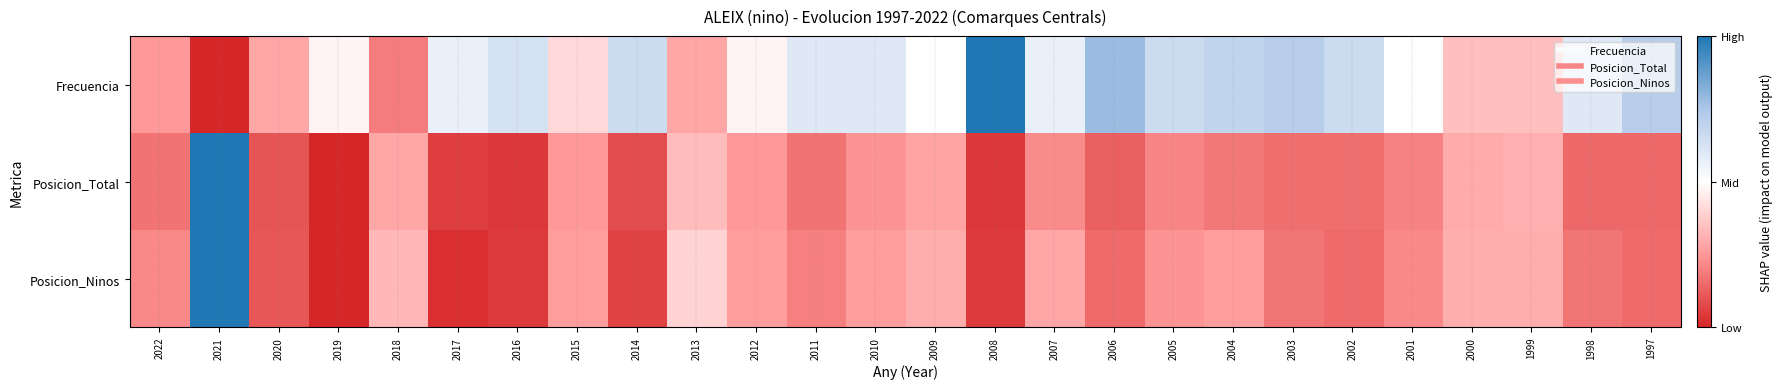

Reading left to right, transcribe all the data shown in this chart.

Frecuencia: 2022=-0.5	2021=-1.0	2020=-0.4	2019=-0.1	2018=-0.6	2017=0.1	2016=0.2	2015=-0.2	2014=0.3	2013=-0.4	2012=-0.1	2011=0.2	2010=0.2	2009=0.0	2008=1.0	2007=0.1	2006=0.6	2005=0.3	2004=0.4	2003=0.4	2002=0.3	2001=0.0	2000=-0.3	1999=-0.3	1998=0.2	1997=0.4
Posicion_Total: 2022=-0.7	2021=1.0	2020=-0.8	2019=-1.0	2018=-0.4	2017=-0.9	2016=-0.9	2015=-0.5	2014=-0.8	2013=-0.3	2012=-0.5	2011=-0.7	2010=-0.5	2009=-0.5	2008=-0.9	2007=-0.6	2006=-0.7	2005=-0.6	2004=-0.6	2003=-0.7	2002=-0.7	2001=-0.6	2000=-0.4	1999=-0.4	1998=-0.7	1997=-0.7
Posicion_Ninos: 2022=-0.6	2021=1.0	2020=-0.8	2019=-1.0	2018=-0.3	2017=-1.0	2016=-0.9	2015=-0.5	2014=-0.9	2013=-0.2	2012=-0.5	2011=-0.6	2010=-0.5	2009=-0.4	2008=-0.9	2007=-0.4	2006=-0.7	2005=-0.5	2004=-0.5	2003=-0.7	2002=-0.7	2001=-0.6	2000=-0.4	1999=-0.4	1998=-0.7	1997=-0.7